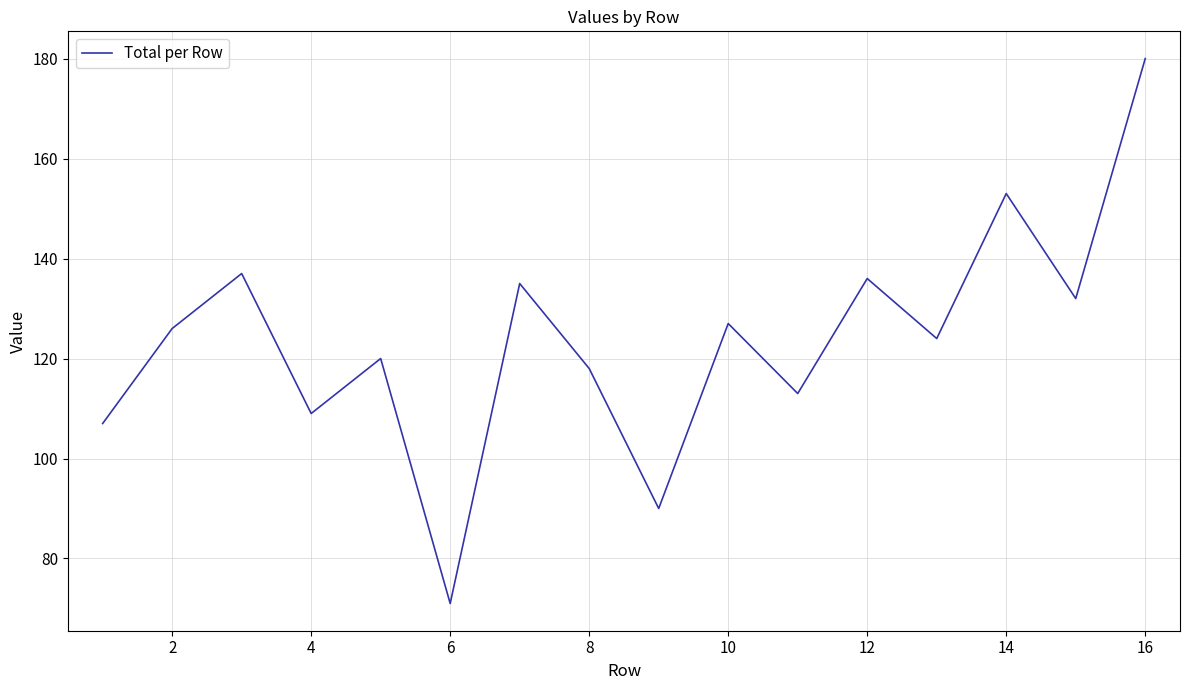

What is the difference between the maximum and minimum values?

109